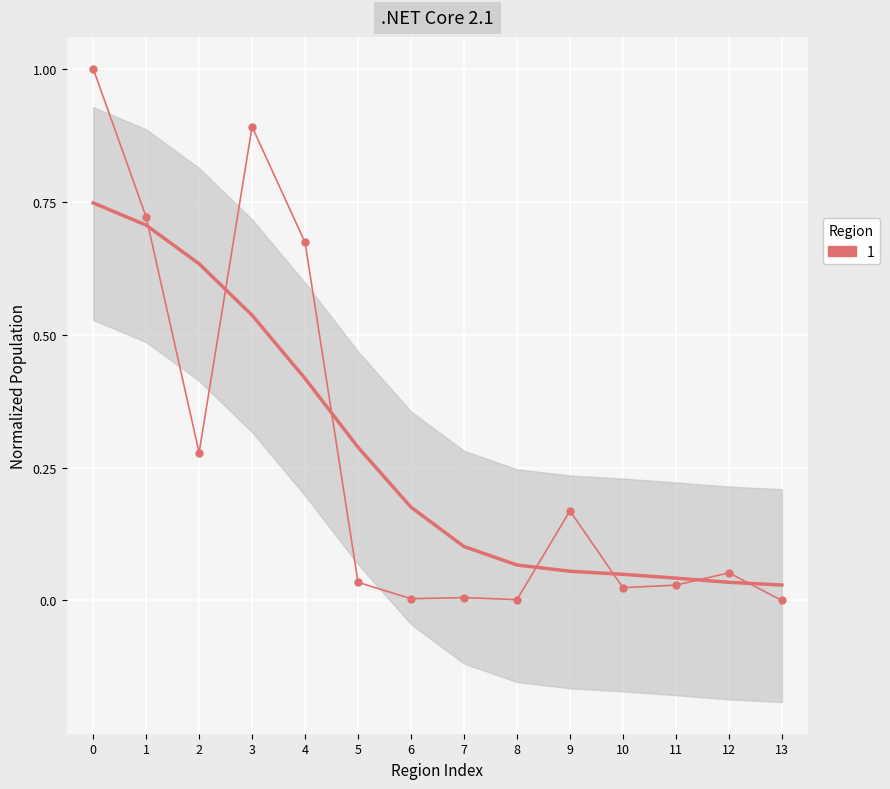

What is the difference between the maximum and minimum values?

1.0